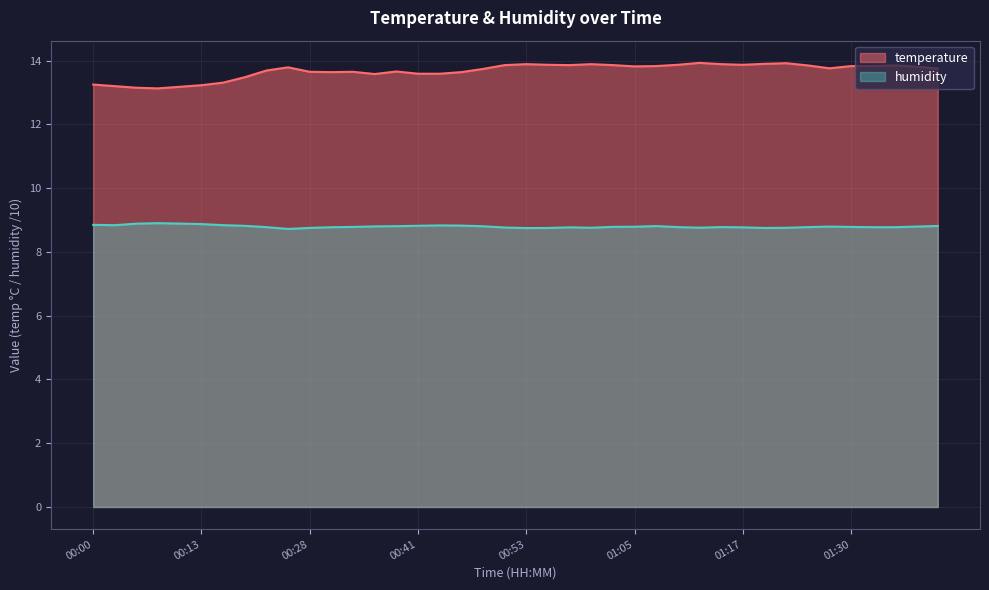

In humidity, how many points are lower than both neighbors (excluding endpoints)?

6